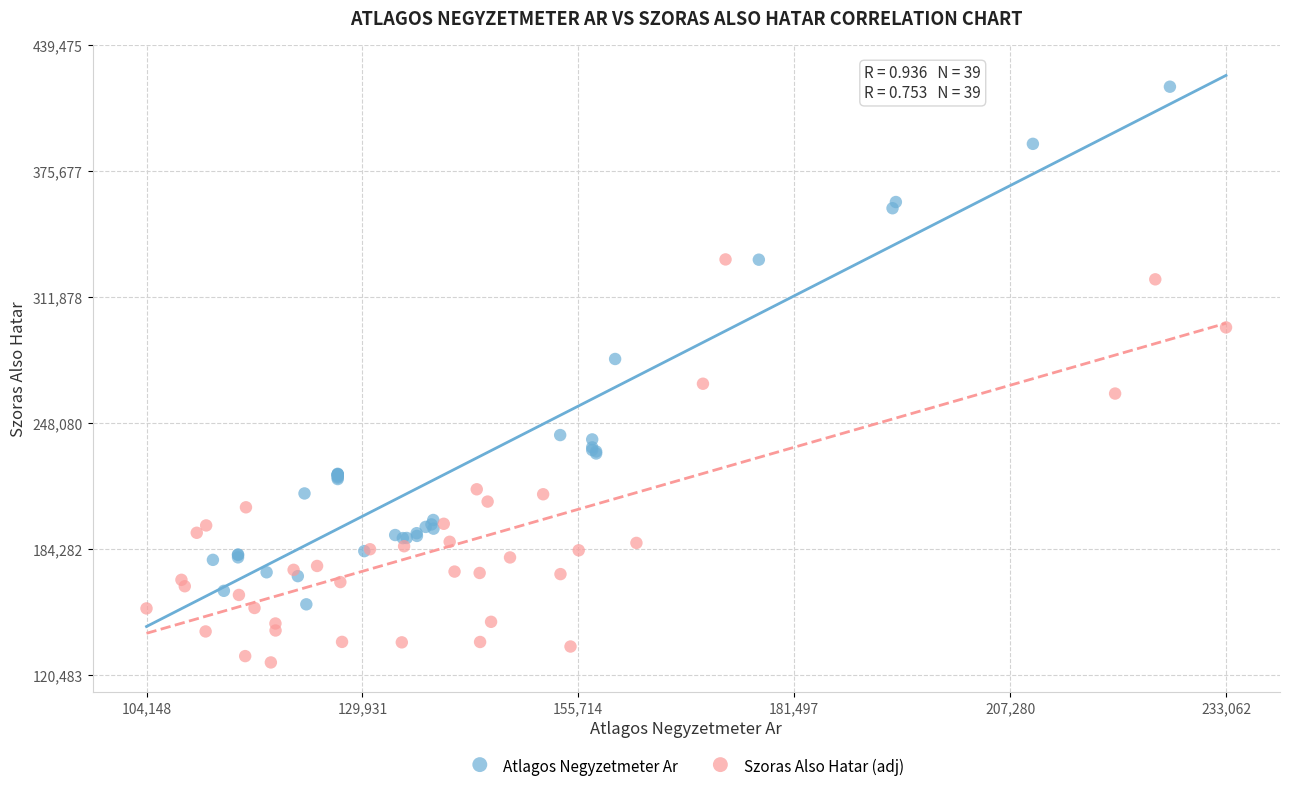

Which series has the widest spread of Y values?

Atlagos Negyzetmeter Ar